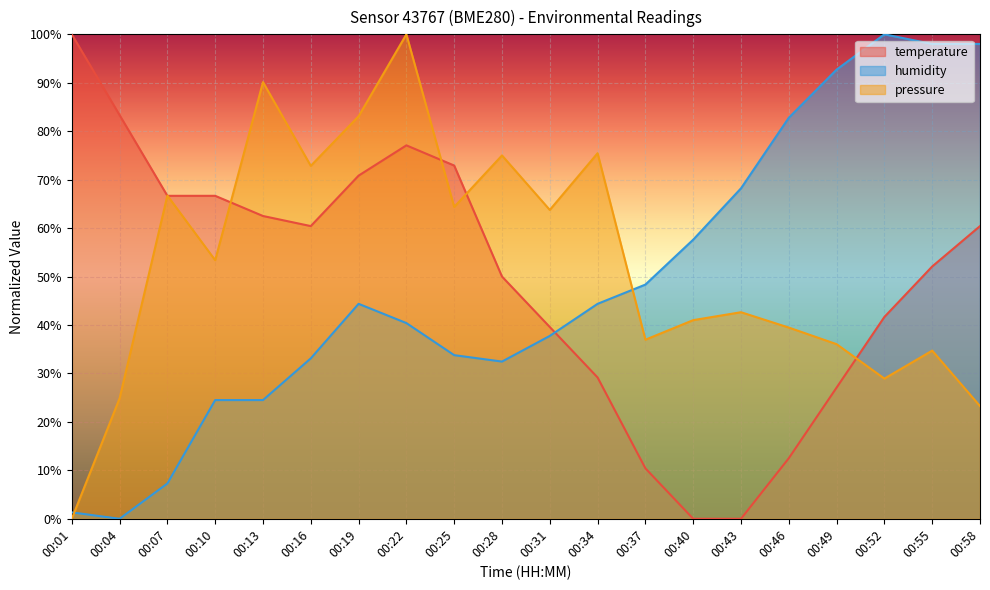

True or false: humidity and temperature intersect in this chart.

True